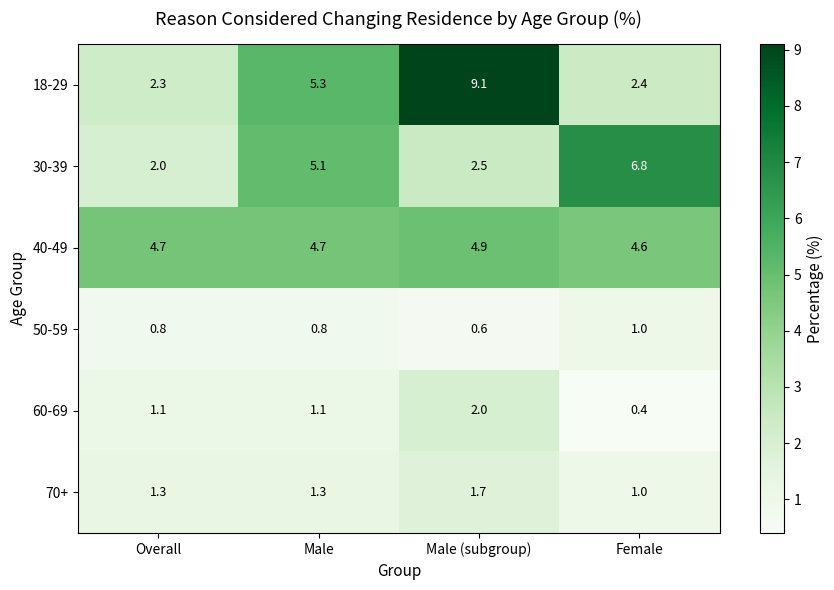

At how many categories does at least one series exceed 2?

4